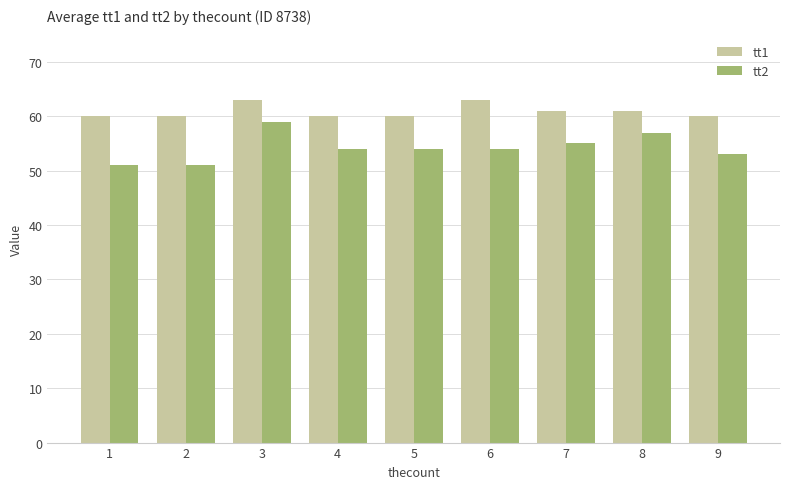

How many categories are shown in the chart?

9